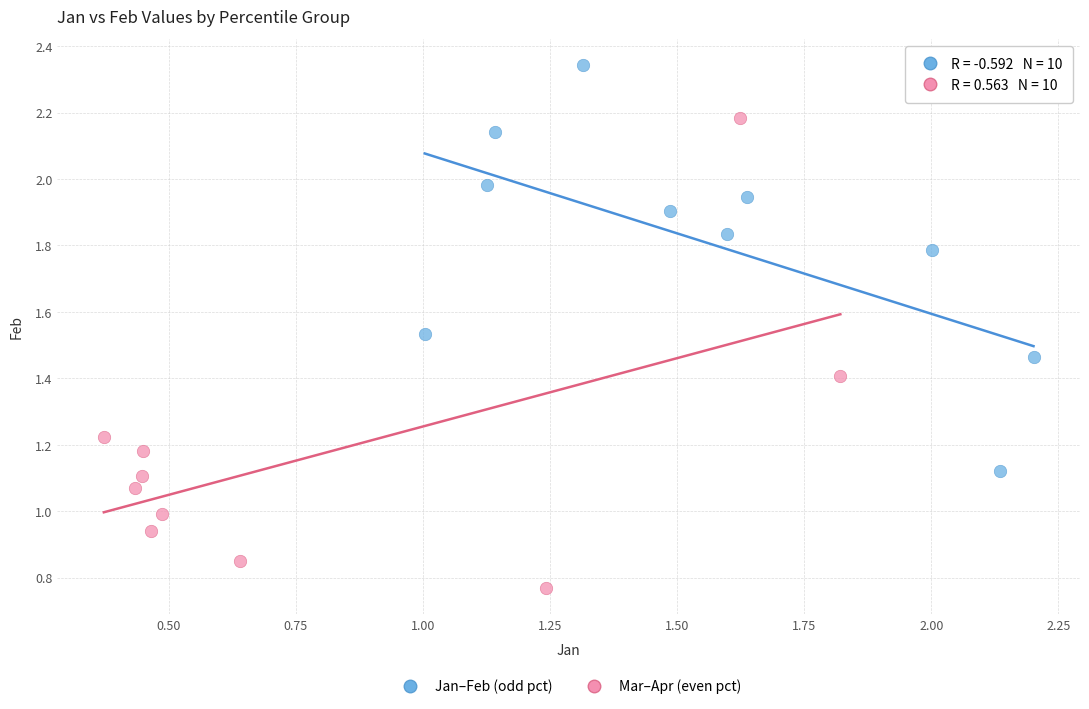

Which series has the widest spread of Y values?

Mar–Apr (even pct)